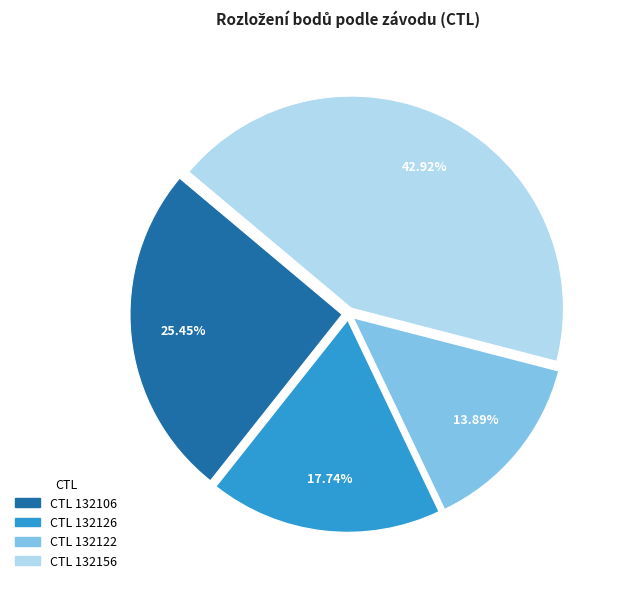

How many segments does this pie chart have?

4